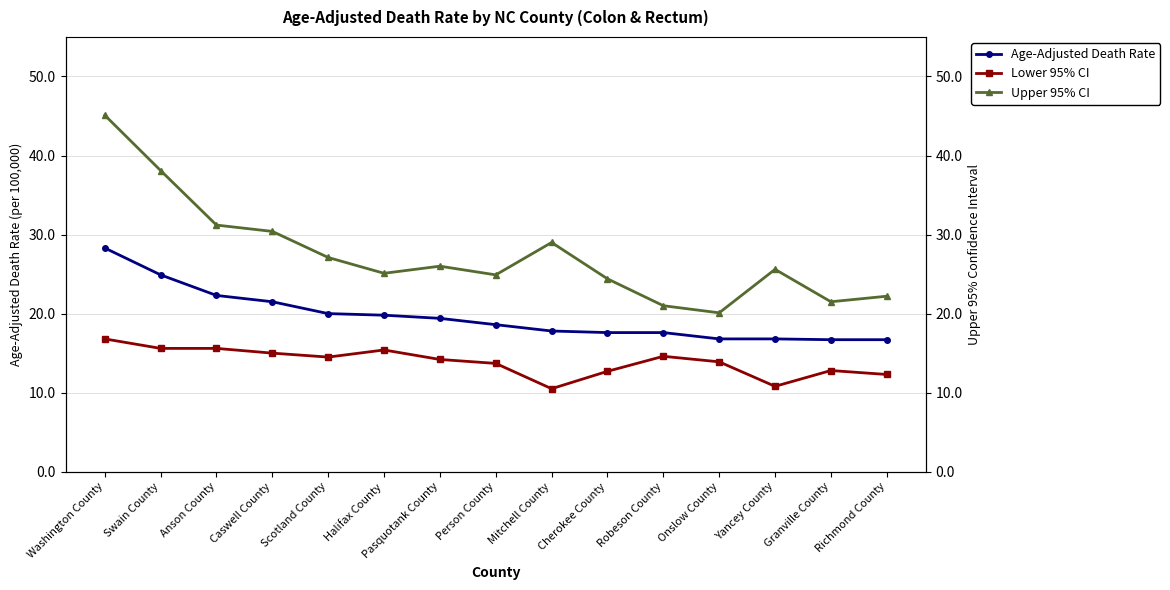

What are all the series names shown in the legend?

Age-Adjusted Death Rate, Lower 95% CI, Upper 95% CI